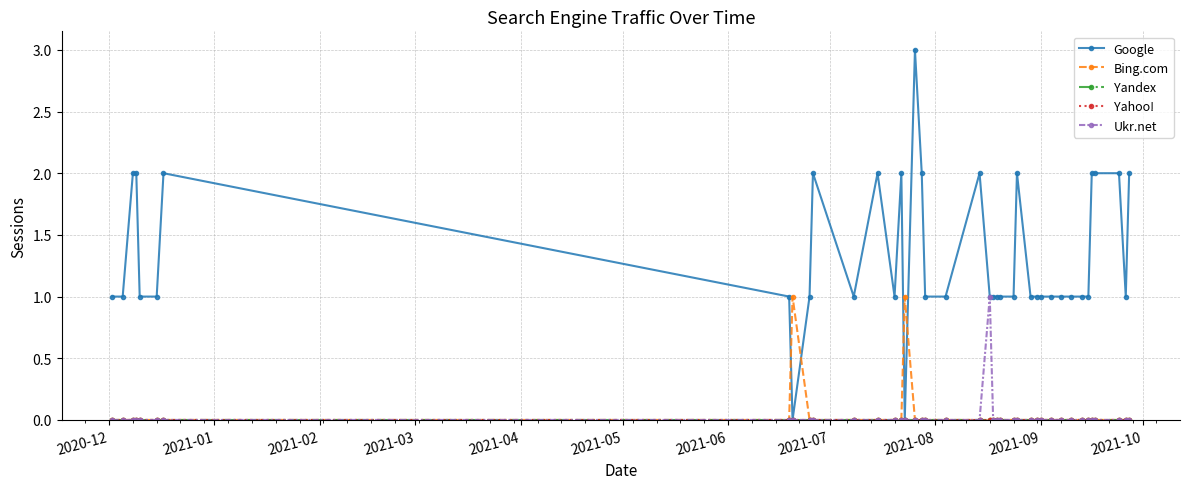

Is this an area chart (filled region under the line)?

No